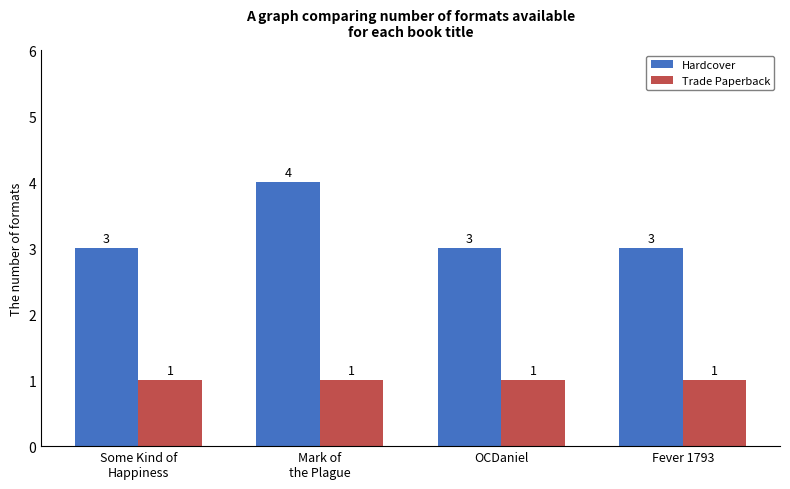

Which series has the widest spread of values?

Hardcover